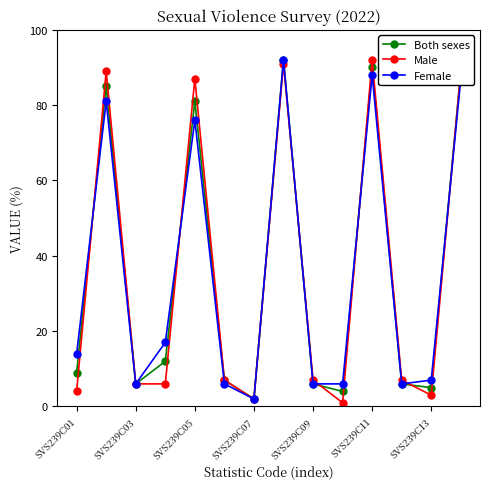

What is the maximum value shown in the chart?

92